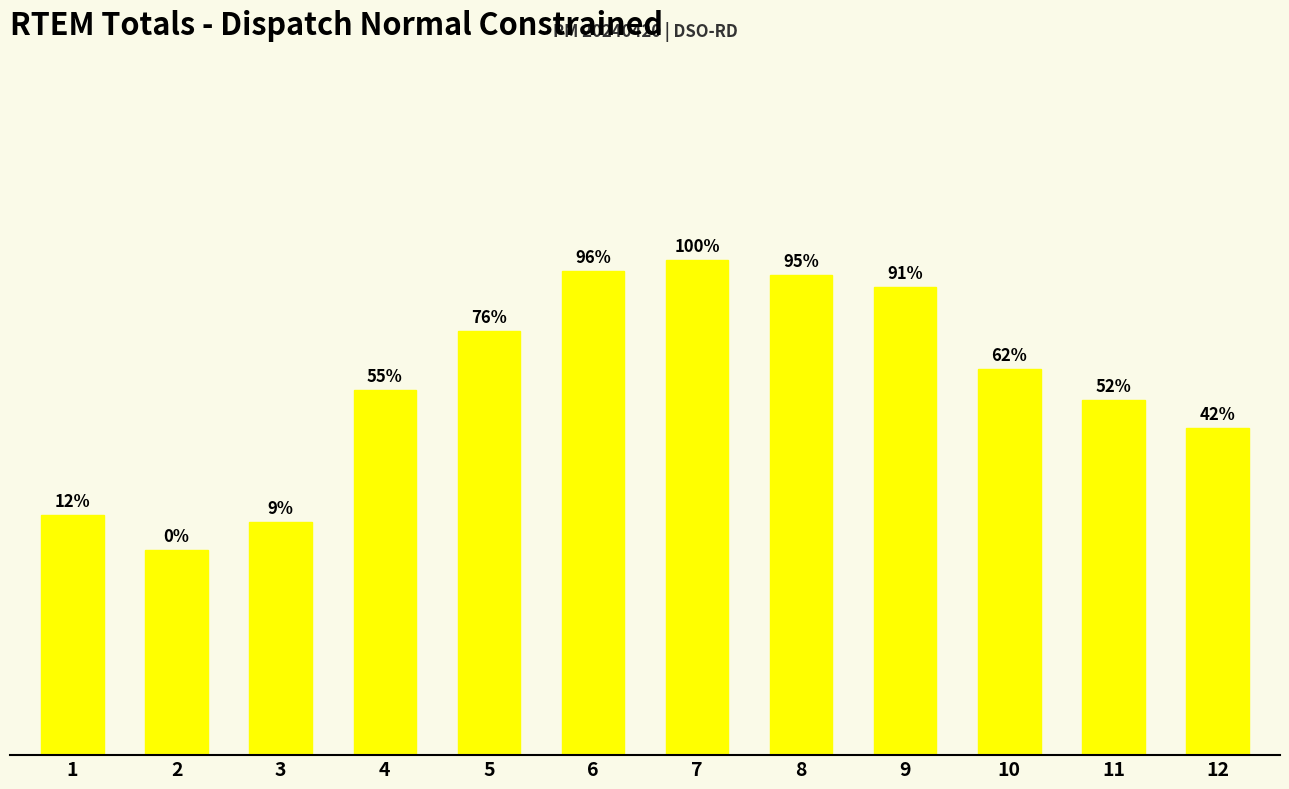

What is the change in value from 8 to 9?

-11.3